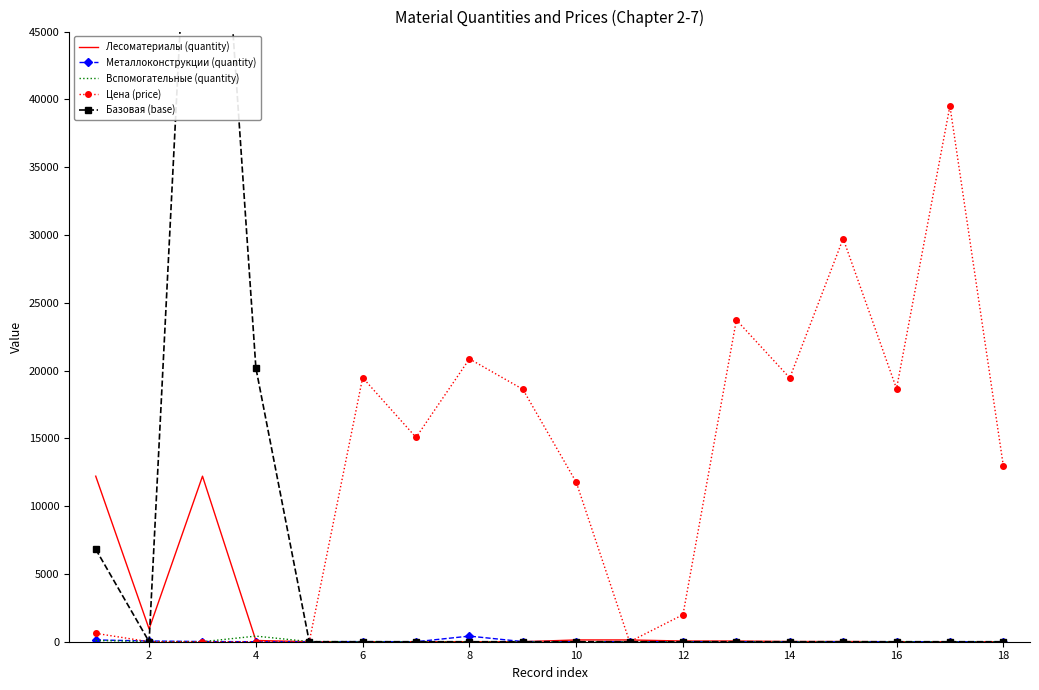

Reading left to right, extract all data points from this chart.

Лесоматериалы (quantity): 12208.9	939.6	12208.9	91.7	2.9	1.9	0.5	0.6	0.2	131.2	131.2	51.4	51.4	14.5	14.5	0.0	0.0	0.4
Металлоконструкции (quantity): 131.2	51.4	14.5	0.0	0.4	7.2	1.2	414.0	9.6	1.2	2.1	0.0	1.8	0.2	0.1	0.2	0.0	0.1
Вспомогательные (quantity): 91.7	7.2	1.2	414.0	9.6	1.2	2.1	0.0	1.8	0.2	0.1	0.2	0.0	0.1	0.0	0.6	0.2	0.5
Цена (price): 618.2	0.0	0.0	0.0	0.0	19476.2	15065.0	20860.8	18618.1	11767.6	0.0	1994.5	23731.1	19454.2	29731.9	18665.1	39510.6	12980.4
Базовая (base): 6821.7	0.0	77892.9	20191.6	0.0	0.0	0.0	0.0	0.0	0.0	0.0	0.0	0.0	0.0	0.0	0.0	0.0	0.0